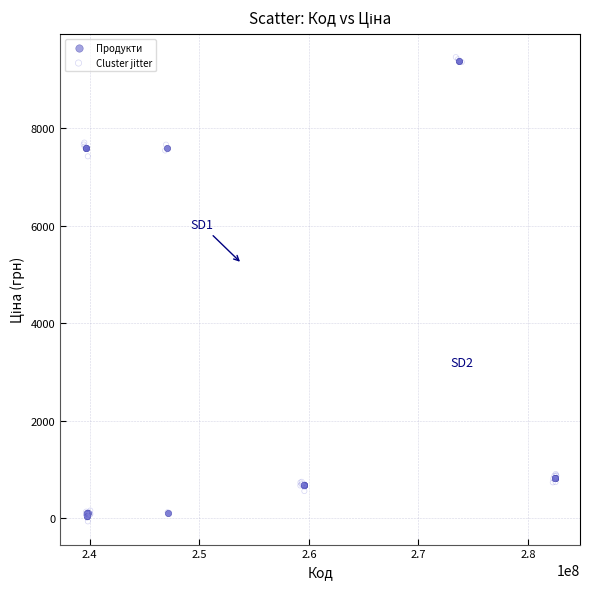

Which series has the widest spread of Y values?

Cluster jitter